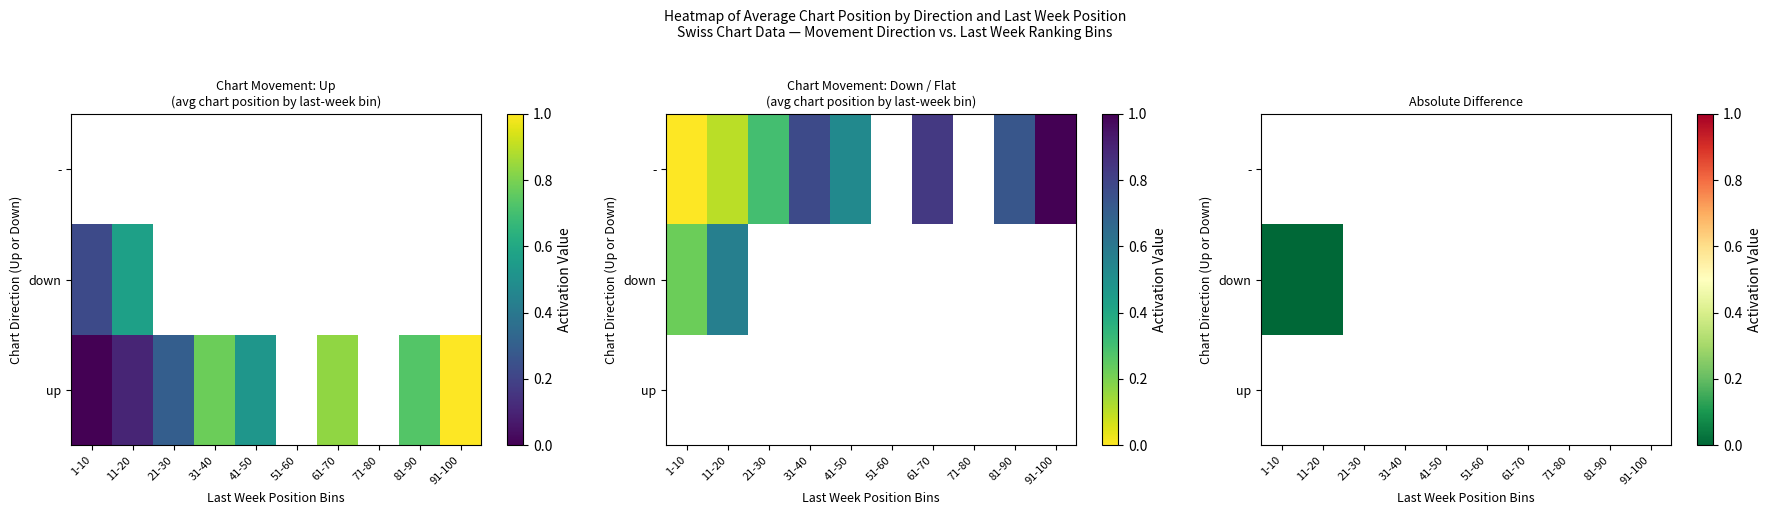

List the series in order of their peak value, lowest first.

up, down, -